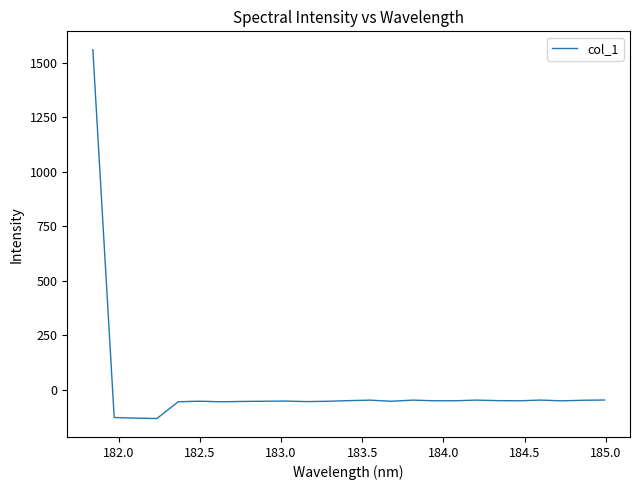

Does the chart display data point markers on the line(s)?

No